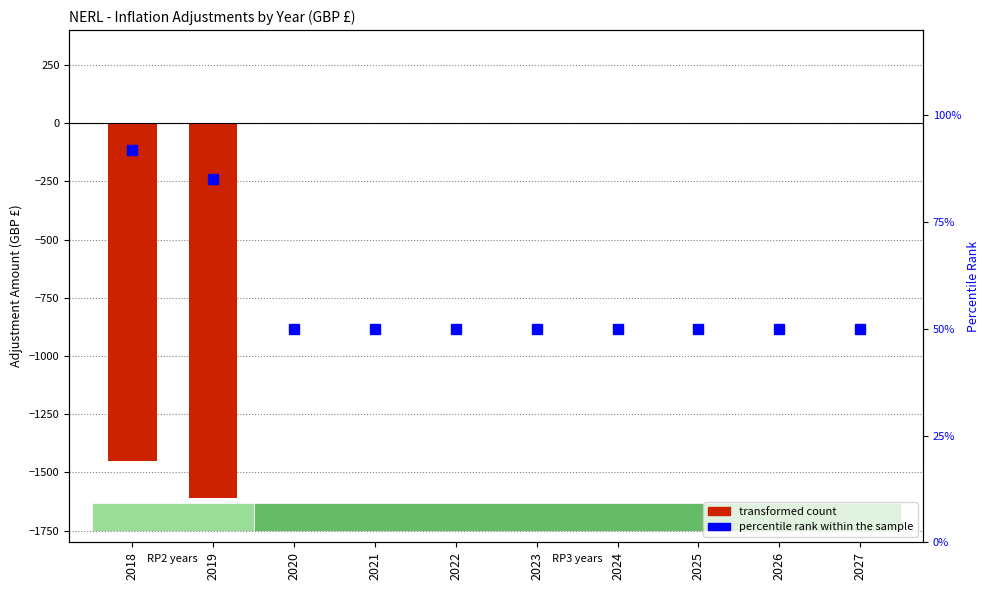

How many distinct data groups are displayed?

2